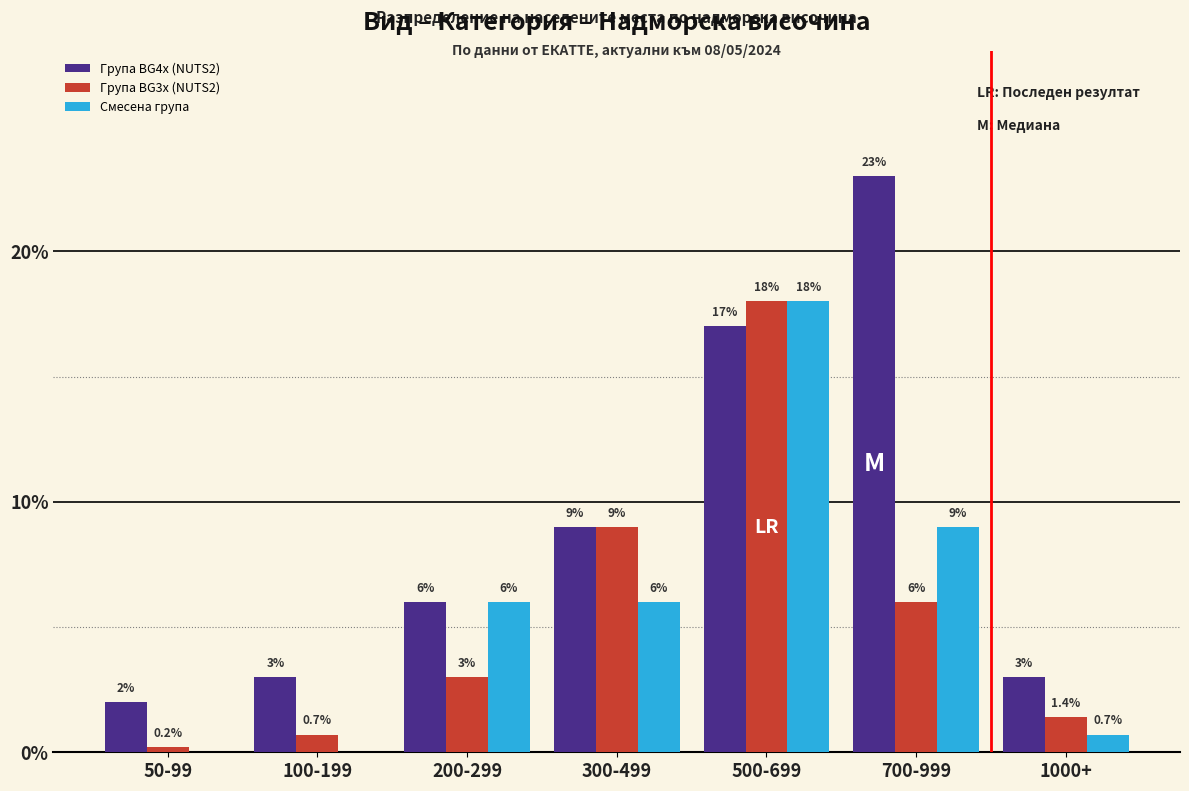

How many data points does each series have?

7